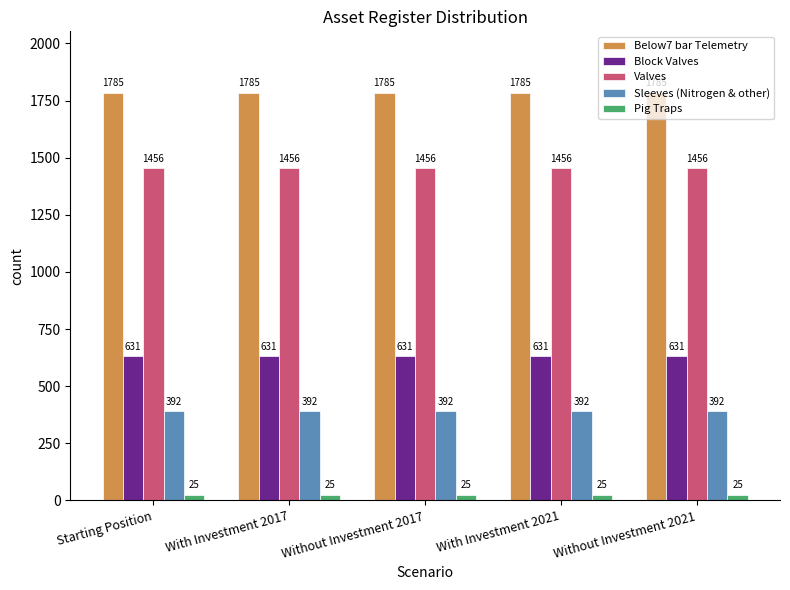

What is the difference between the highest and lowest values at With Investment 2017?

1760